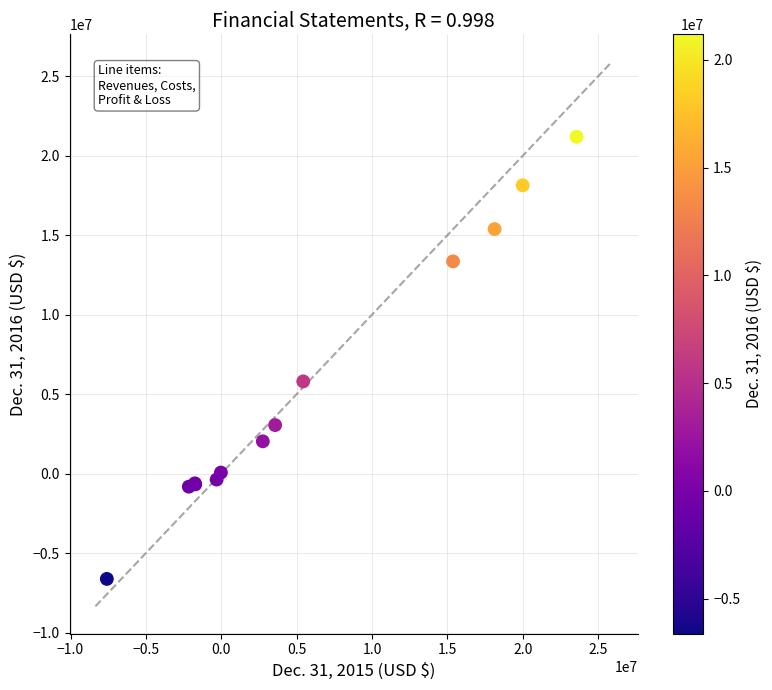

What Y value in the scatter plot is closest to 7283500?

5804000